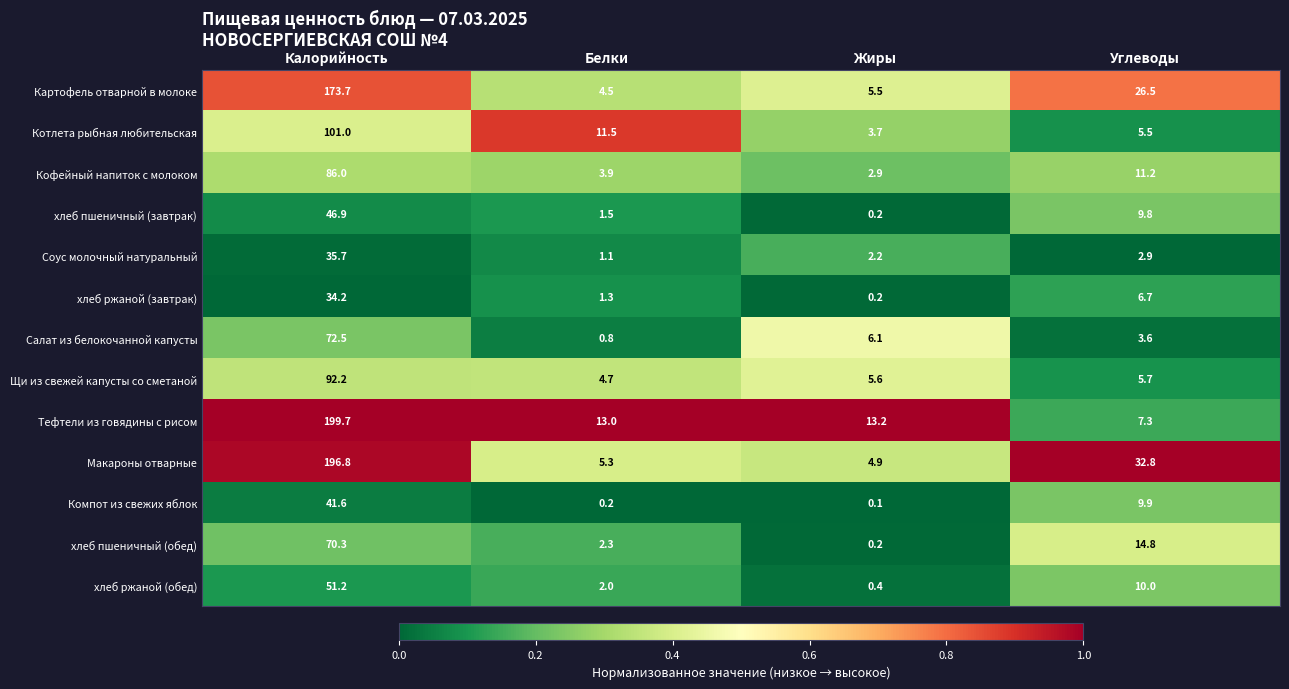

Which series has the largest total across all categories?

Макароны отварные